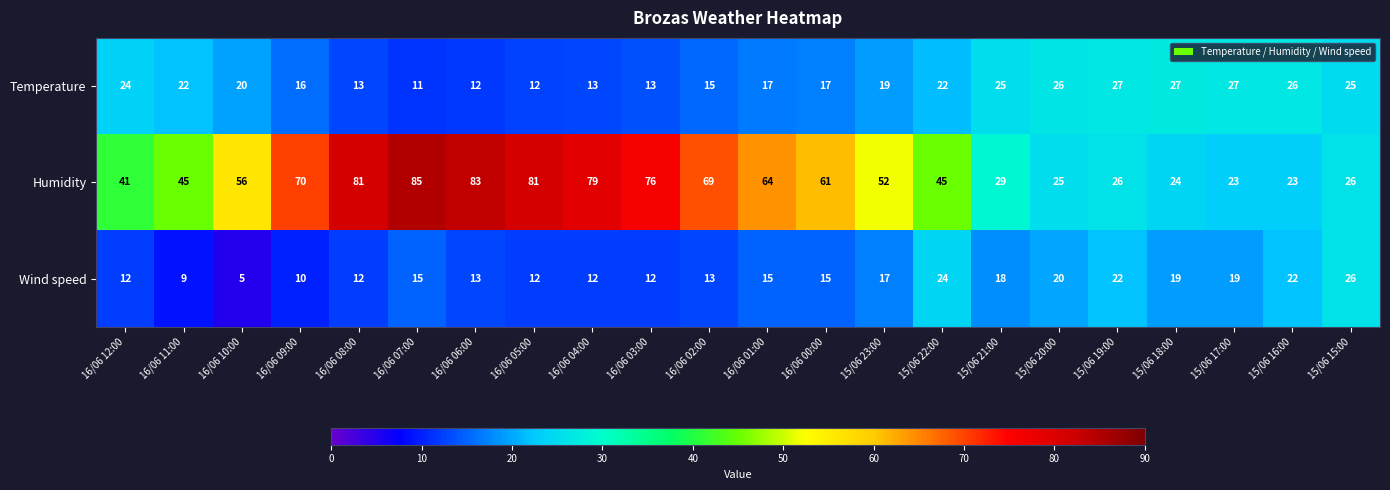

How many categories are shown in the chart?

22